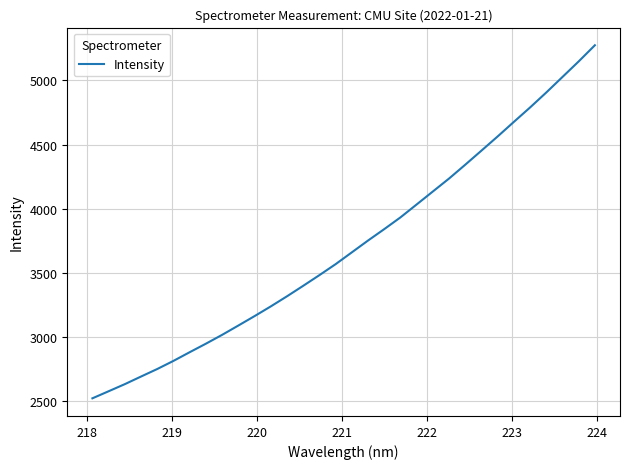

What is the maximum value shown in the chart?

5274.9